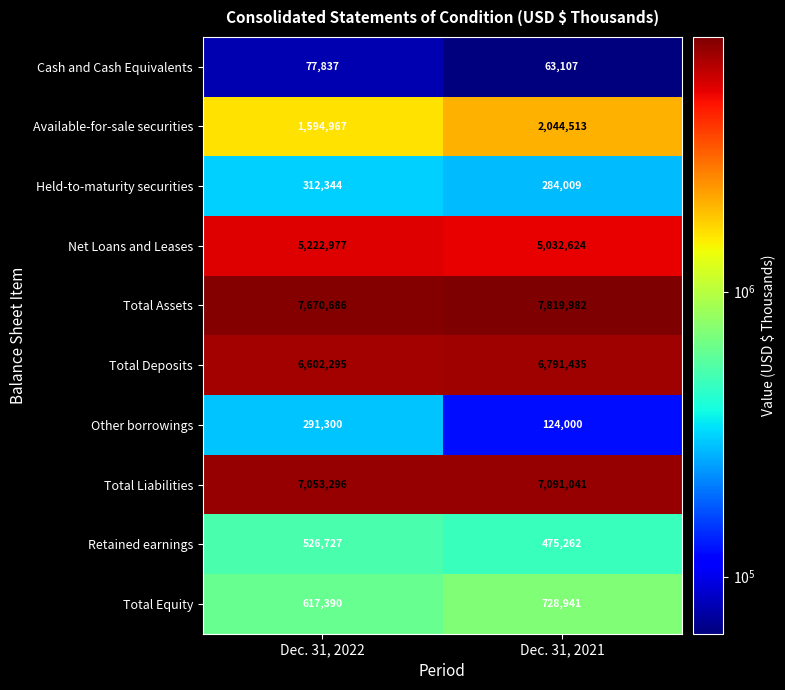

Read the Cash and Cash Equivalents value at Dec. 31, 2022, to the nearest 100.

77800